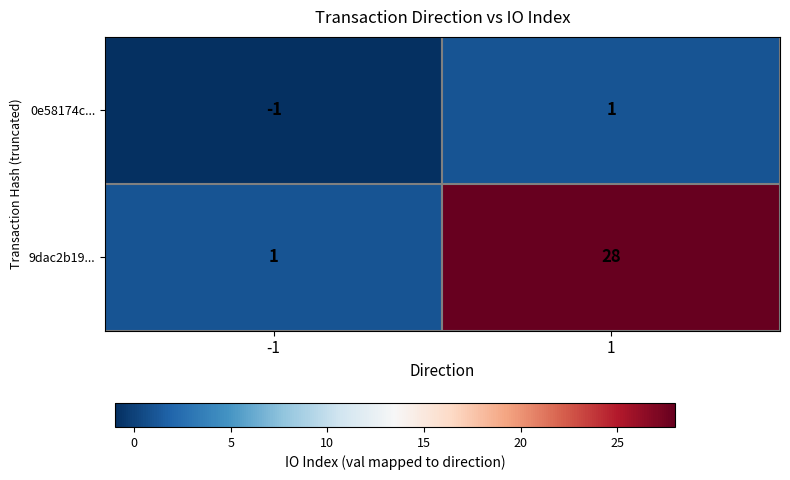

At which category is the sum across all series the highest?

1